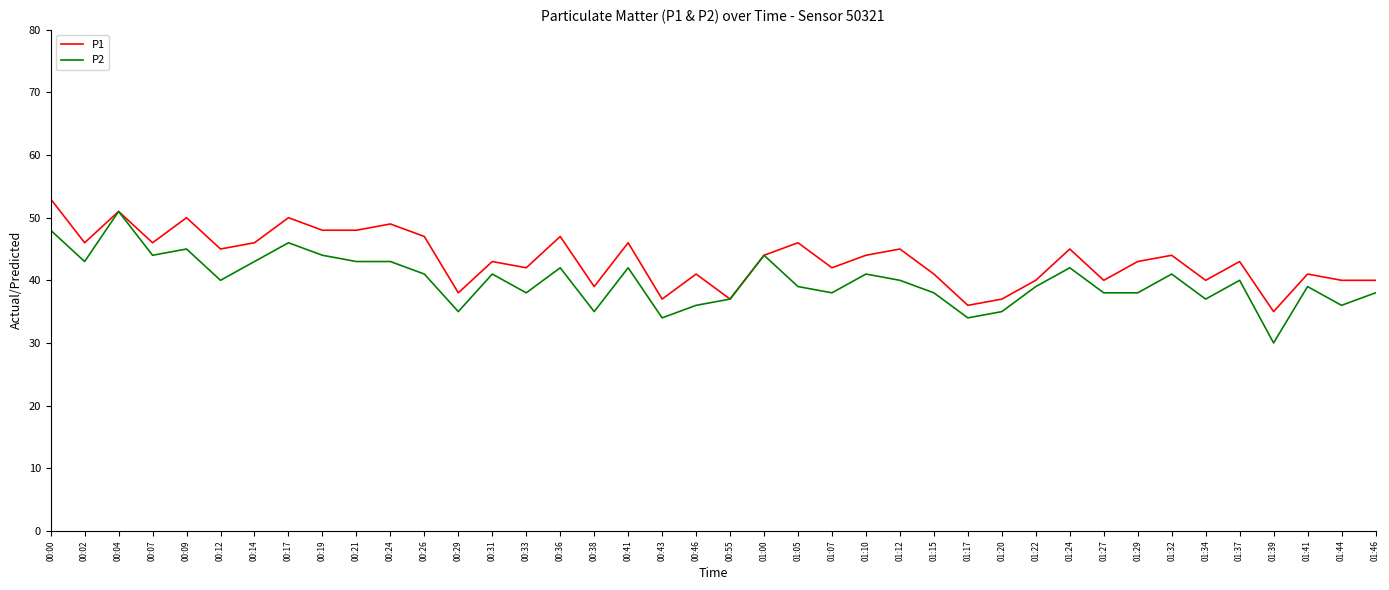

Rank the series by their maximum value, from highest to lowest.

P1, P2